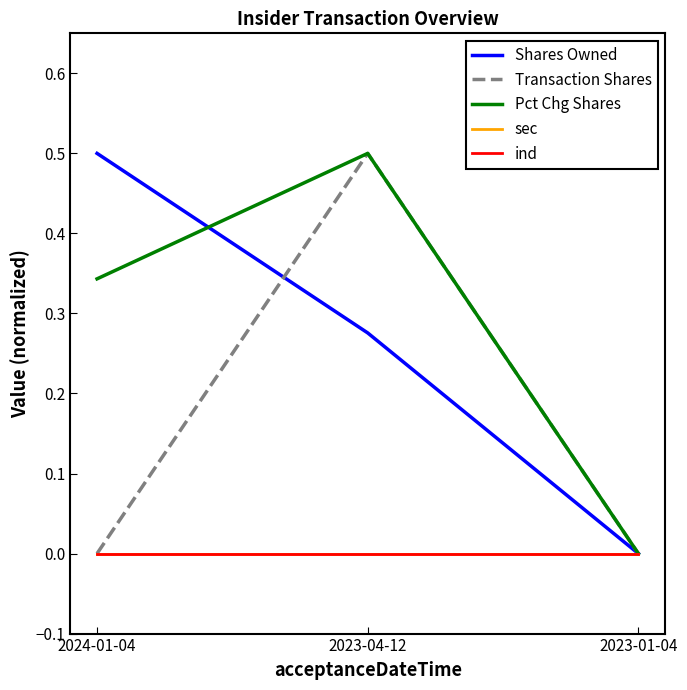

Does the chart display data point markers on the line(s)?

No